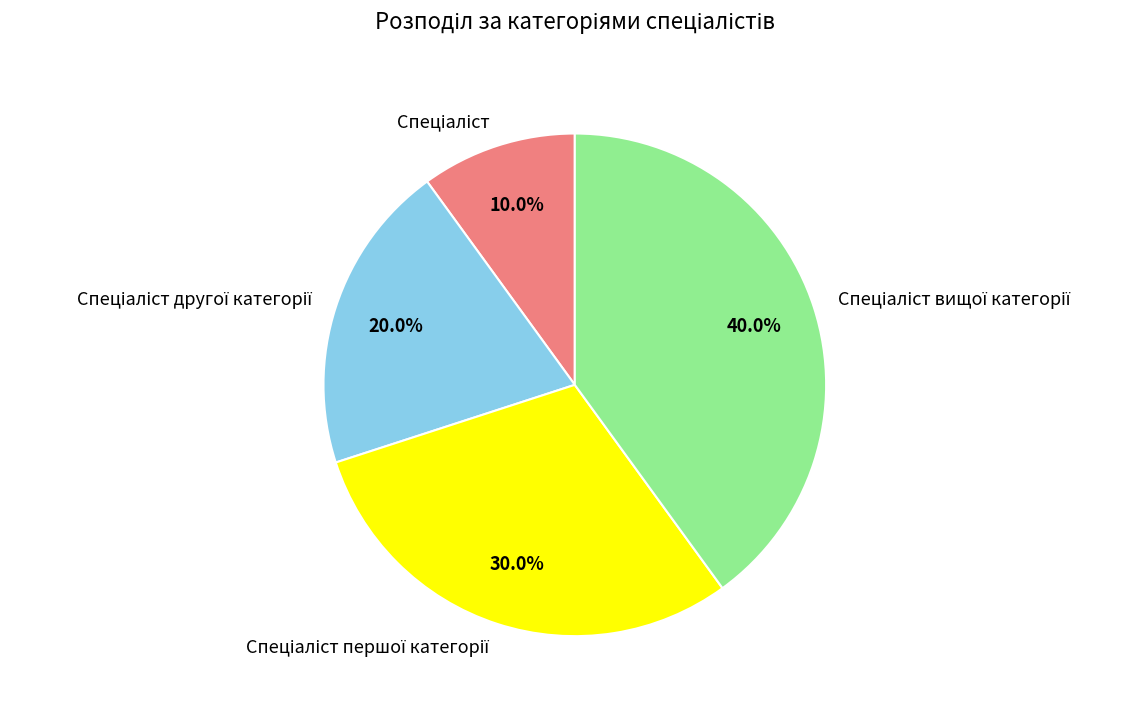

Is there a majority slice in this chart?

No